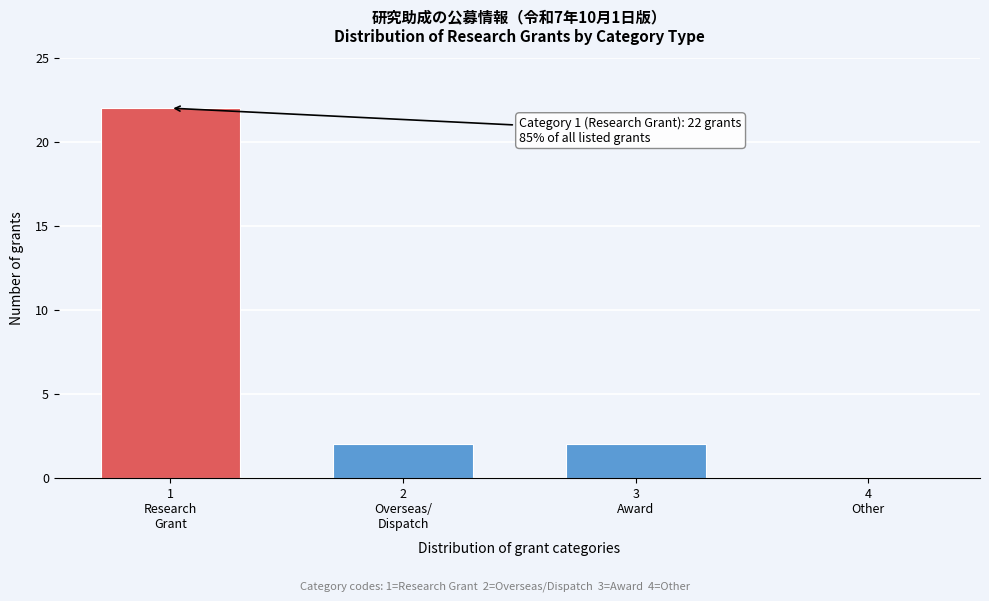

What is the greatest value displayed?

22